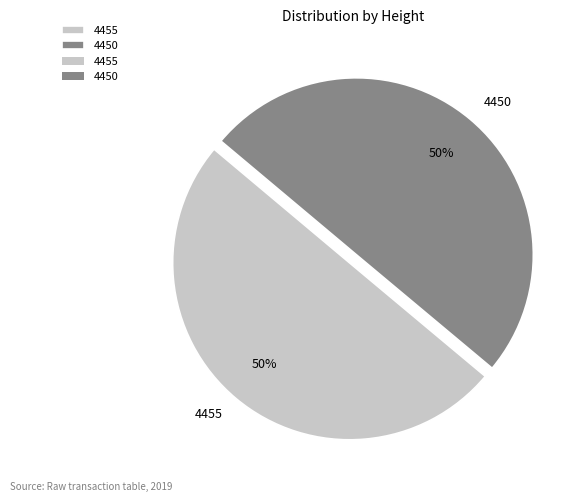

To the nearest percent, what is the combined percentage of 4450 and 4455?

100%